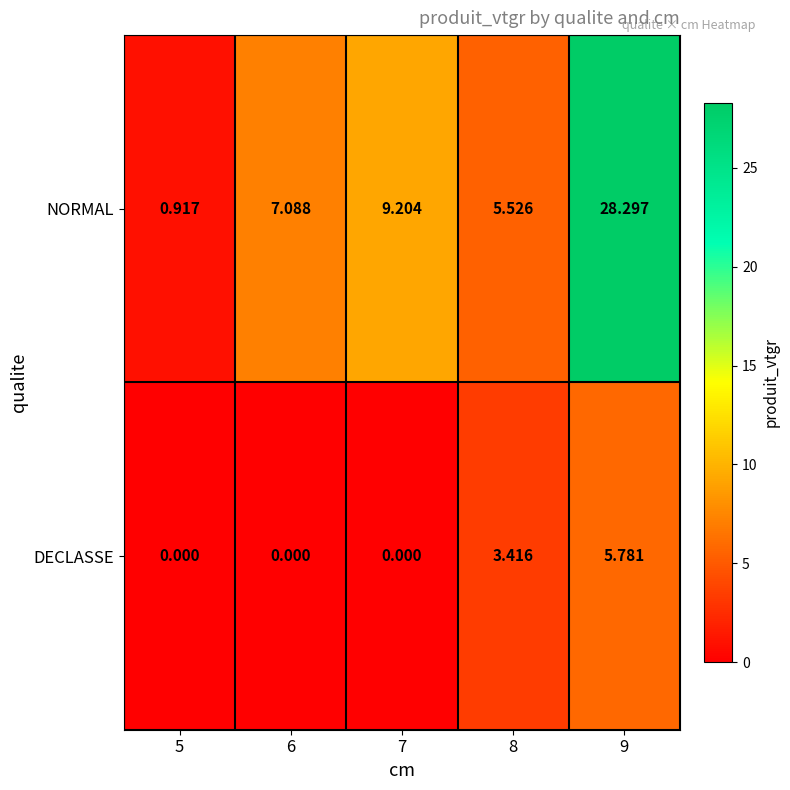

Which series has the largest range (max minus min)?

NORMAL